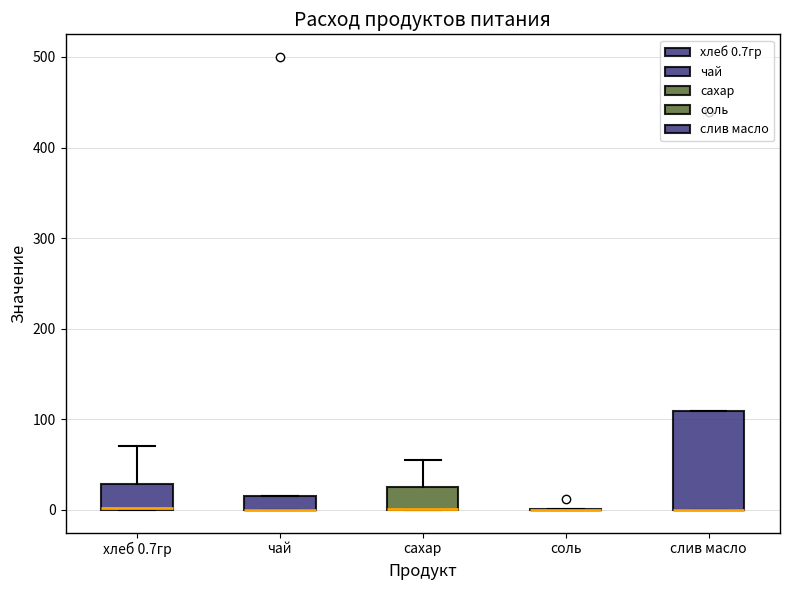

Reading left to right, read every box against the y-axis: the position of its median line, the range the box covers, and the ends of its whiskers. The values are not printed on the chart, so give them approximately, as read against the axis.

хлеб 0.7гр: median 0, box 0 to 30, whiskers 0 to 70
чай: median 0 (drawn on the box's lower edge), box 0 to 20, whiskers 0 to 20
сахар: median 0 (drawn on the box's lower edge), box 0 to 30, whiskers 0 to 60
соль: box collapsed to a line at 0, whiskers 0 to 0
слив масло: median 0 (drawn on the box's lower edge), box 0 to 110, whiskers 0 to 110